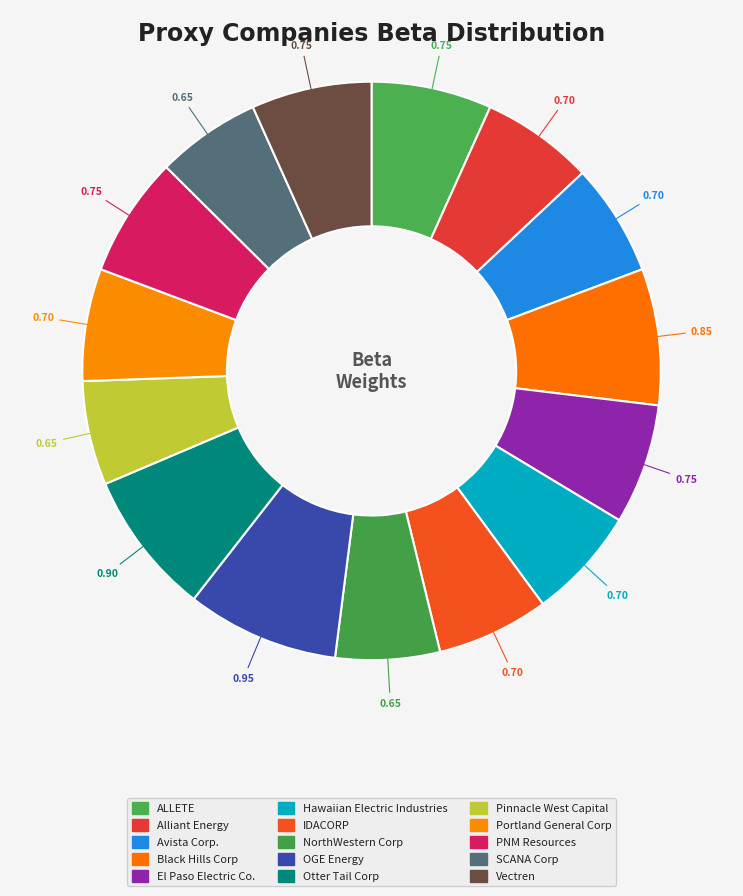

Which has a higher value, SCANA Corp or Hawaiian Electric Industries?

Hawaiian Electric Industries